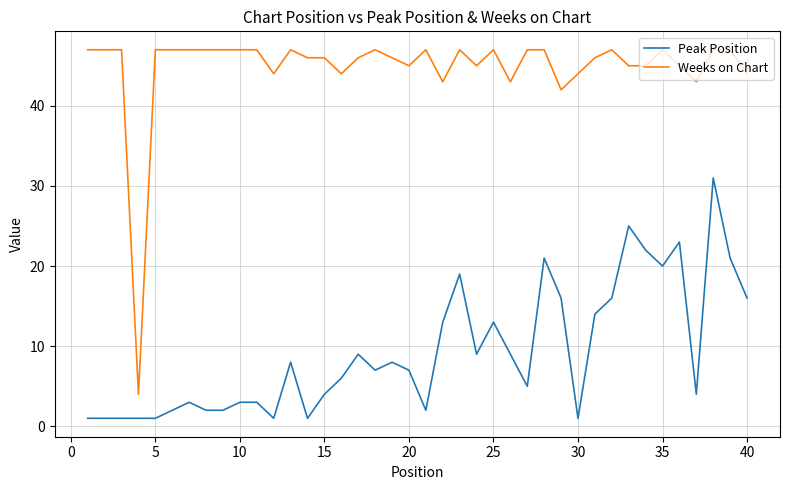

Which series has the largest total across all categories?

Weeks on Chart